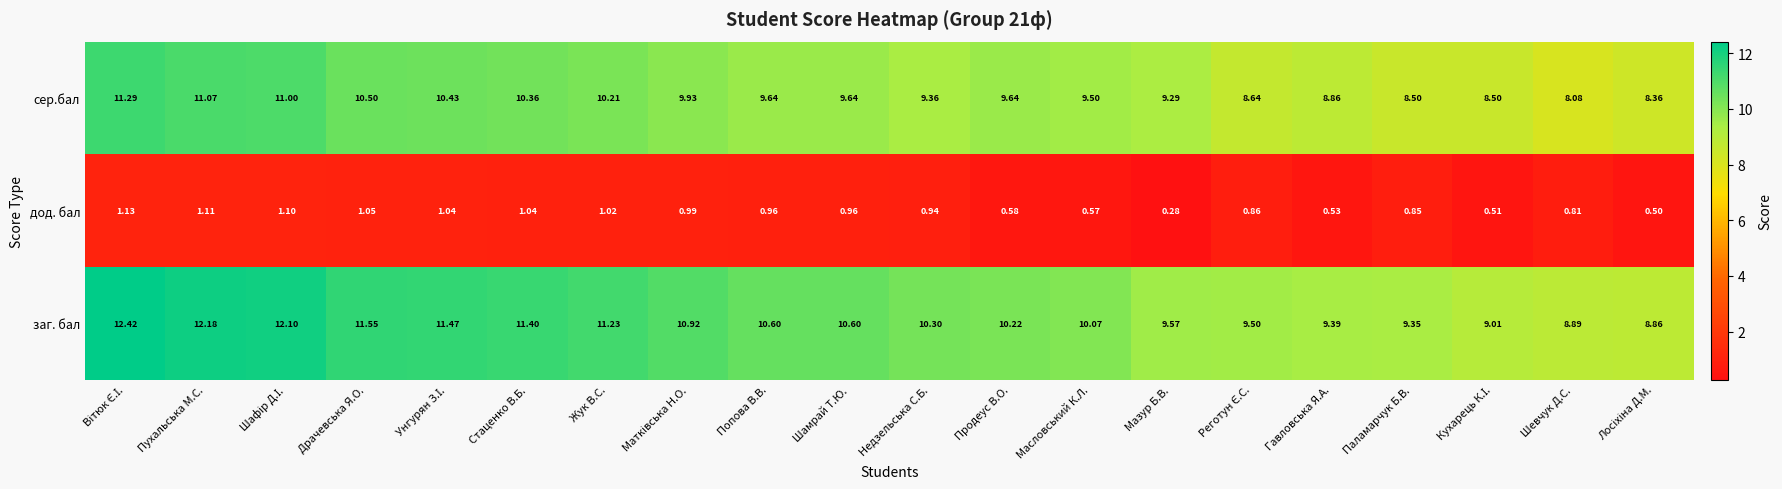

Is the value of заг. бал at Жук В.С. greater than the value of сер.бал at Масловський К.Л.?

Yes